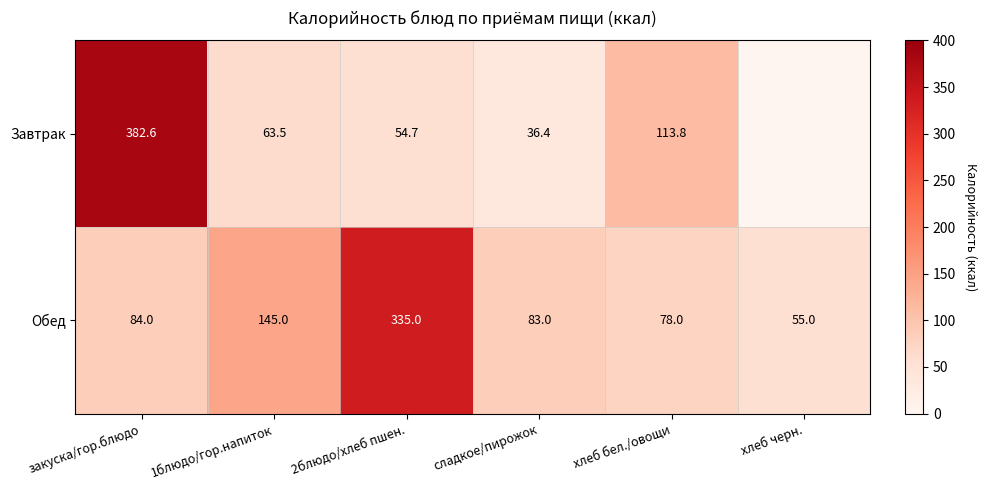

What is the difference between the maximum and second lowest values in the Обед series?

257.0